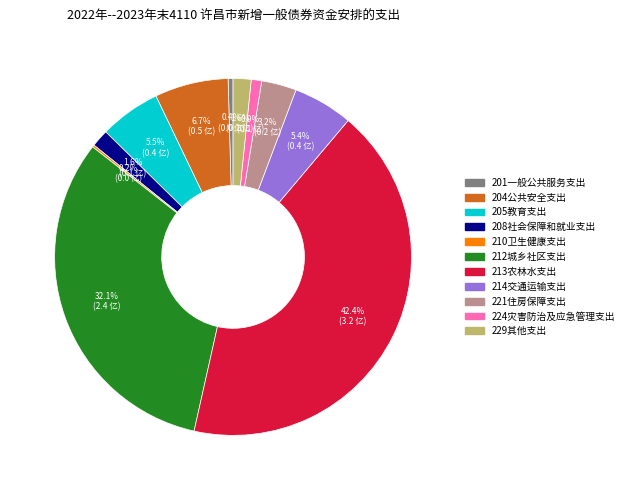

Do 221住房保障支出 and 214交通运输支出 together represent more than half of the pie?

No